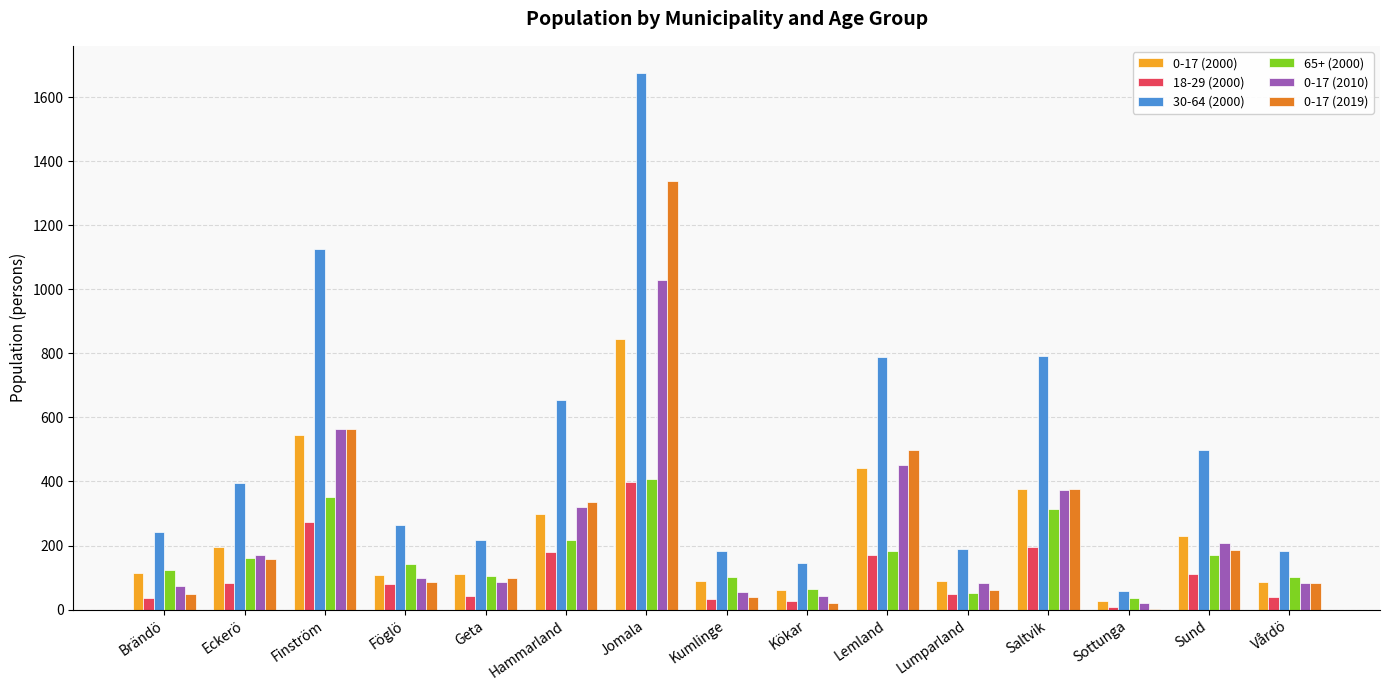

Which series has the largest total across all categories?

30-64 (2000)